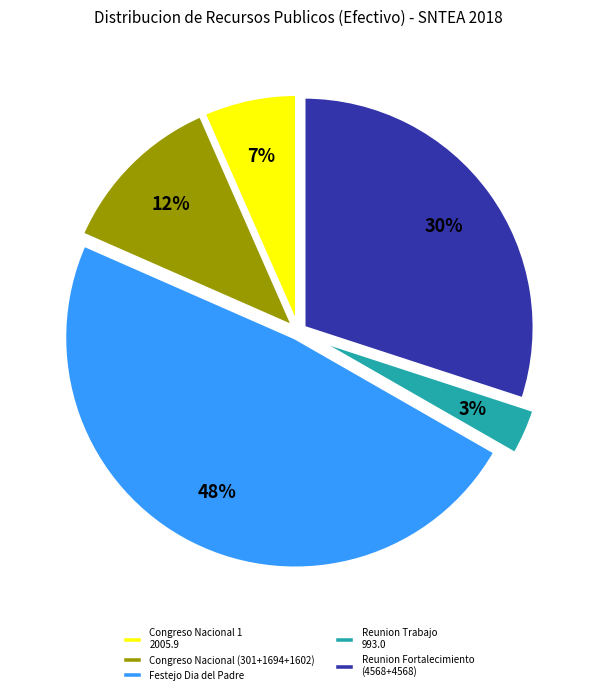

Is the sum of Reunion Fortalecimiento (4568+4568) and Congreso Nacional (301+1694+1602) greater than half?

No